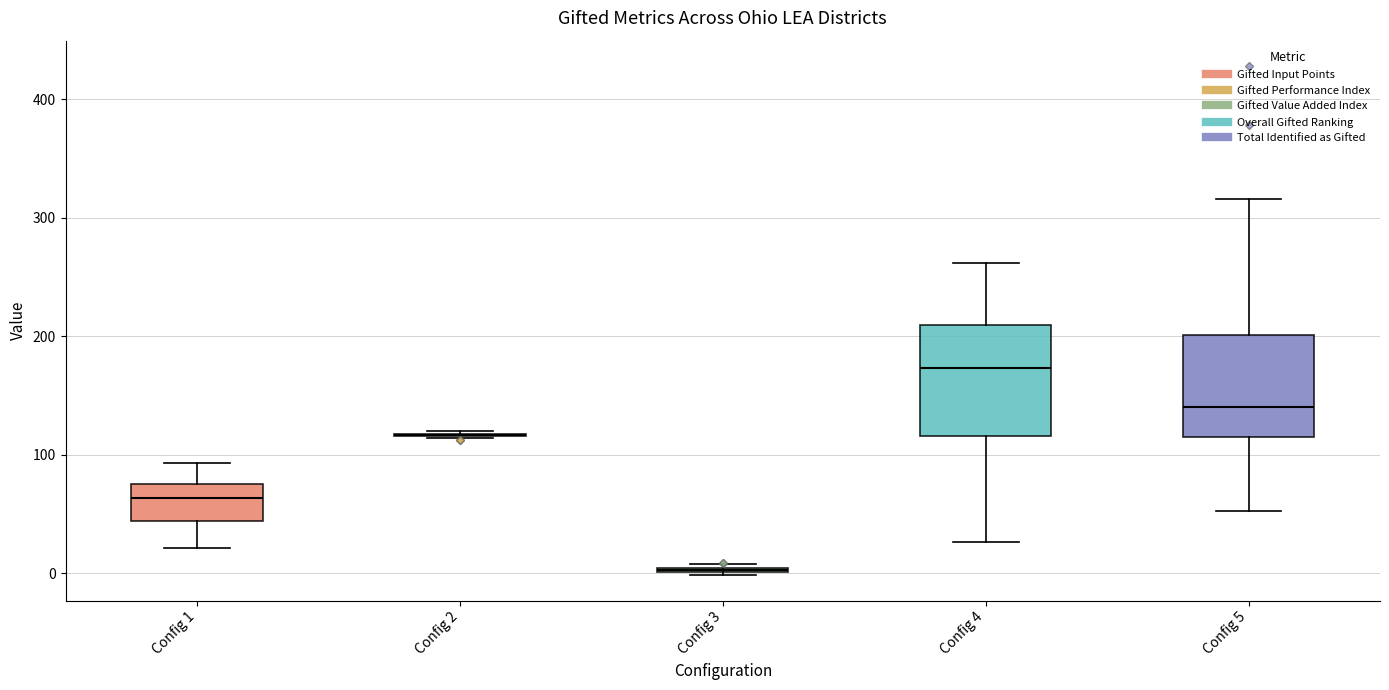

Reading left to right, transcribe this box plot: for each box, give where its median line is, the range the box spans, and where its two whiskers end, as read against the y-axis. The values are not printed on the chart, so give them approximately, as read against the axis.

Config 1: median 60, box 40 to 80, whiskers 20 to 90
Config 2: box collapsed to a line at 120, whiskers 110 to 120
Config 3: box collapsed to a line at 0, whiskers 0 to 10
Config 4: median 170, box 120 to 210, whiskers 30 to 260
Config 5: median 140, box 110 to 200, whiskers 50 to 320